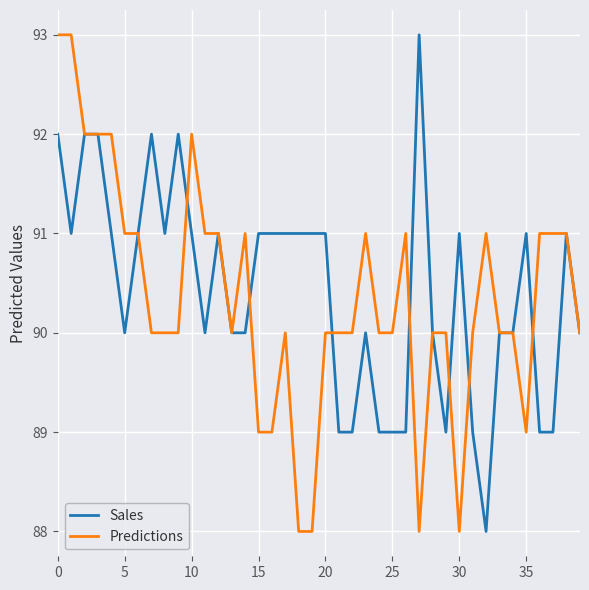

What is the smallest value displayed?

88